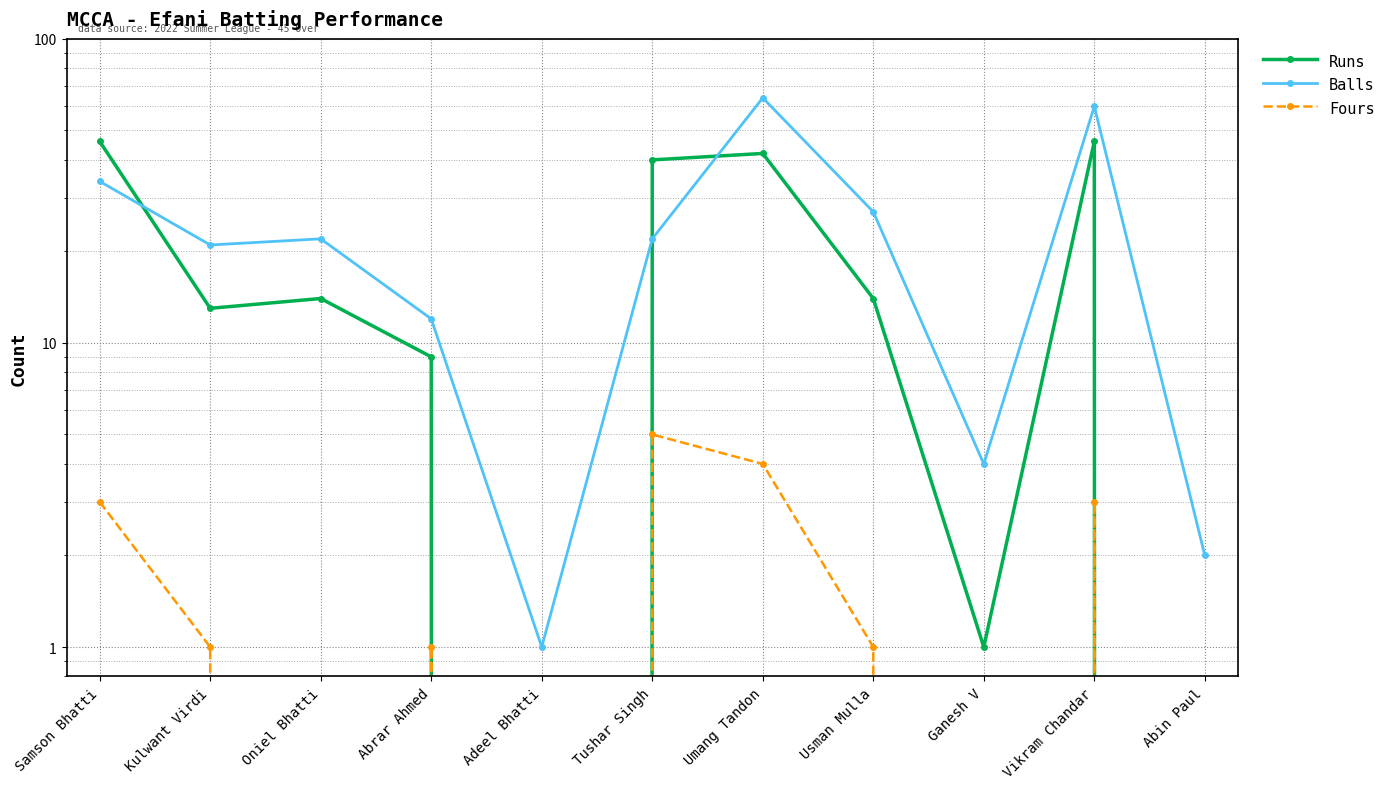

What is the highest value of the Fours series?

5